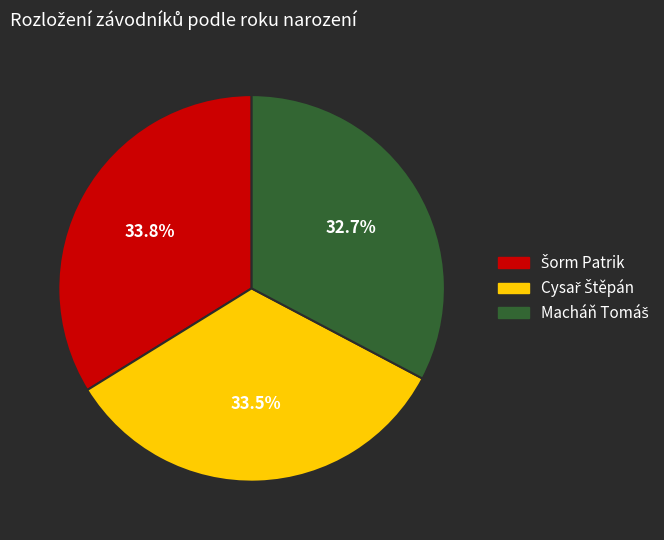

How many segments does this pie chart have?

3